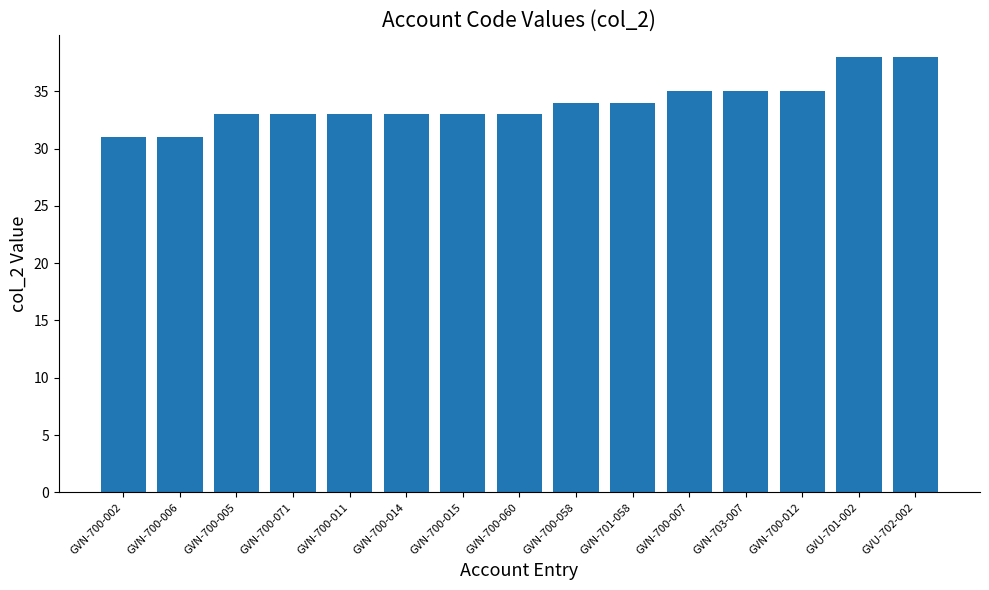

Are the bars horizontal?

No